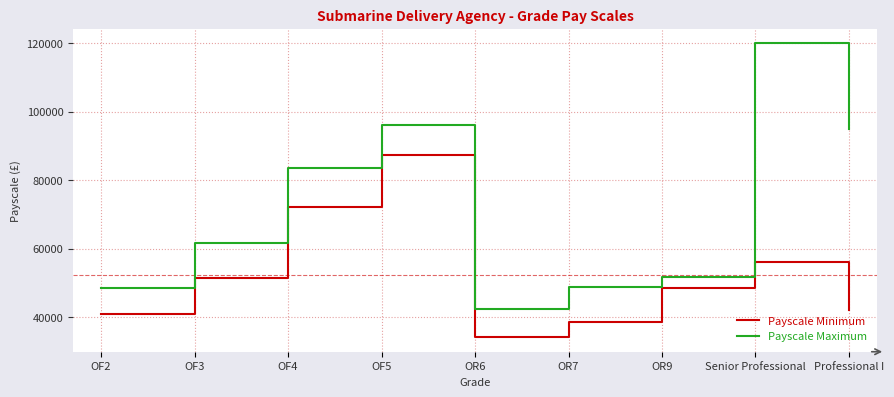

Which category has the highest value in the Payscale Minimum series?

OF5